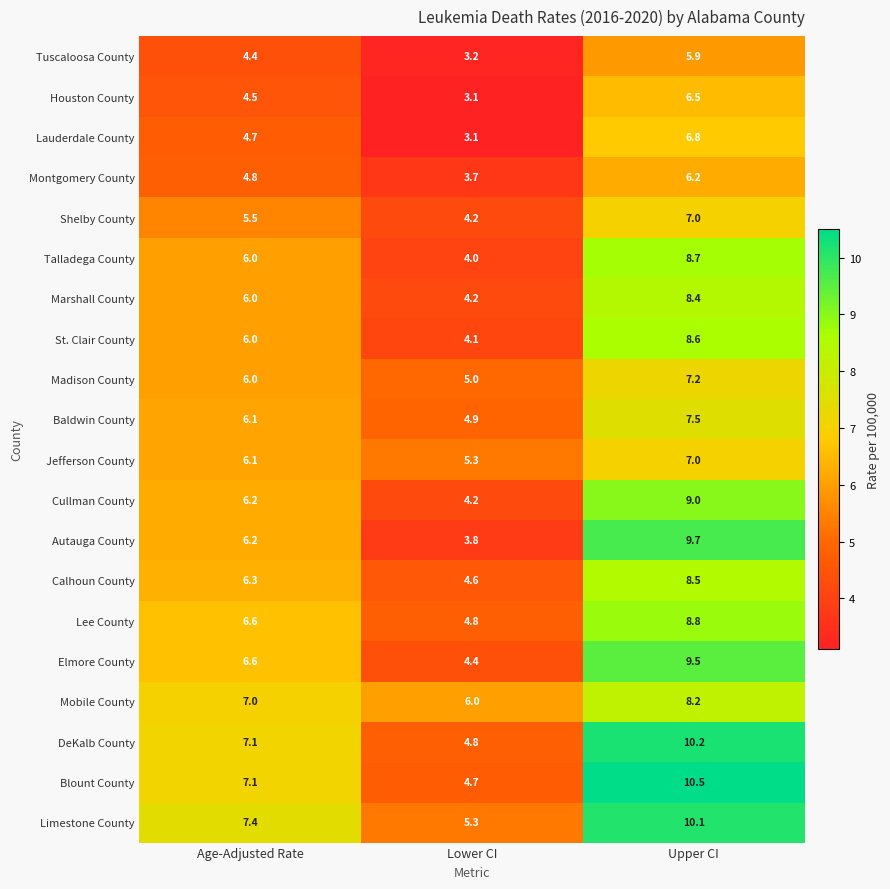

Where is DeKalb County nearest to the value 7?

Age-Adjusted Rate